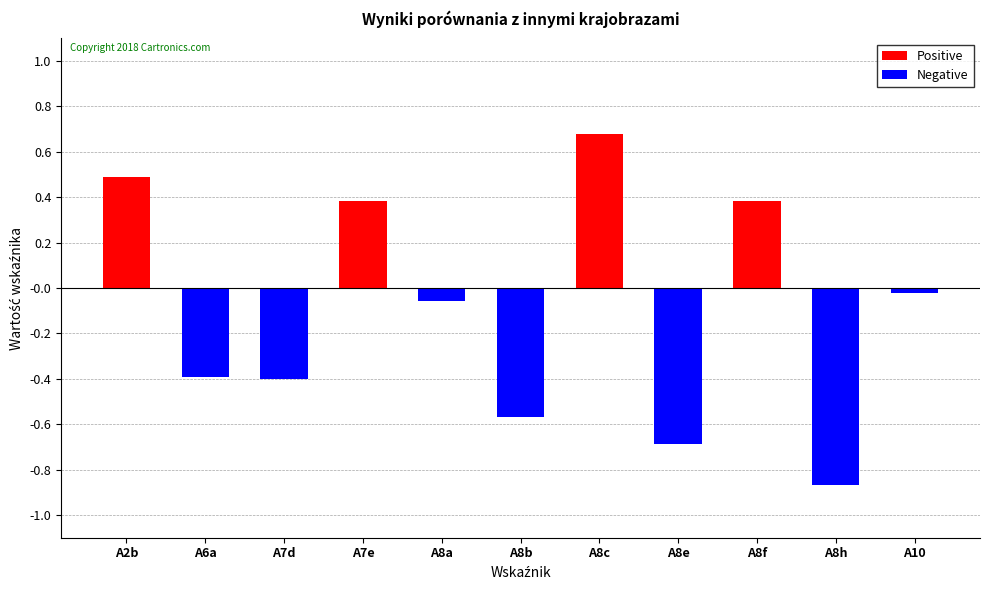

The Positive series shows 0.0 at A8b. True or false?

True